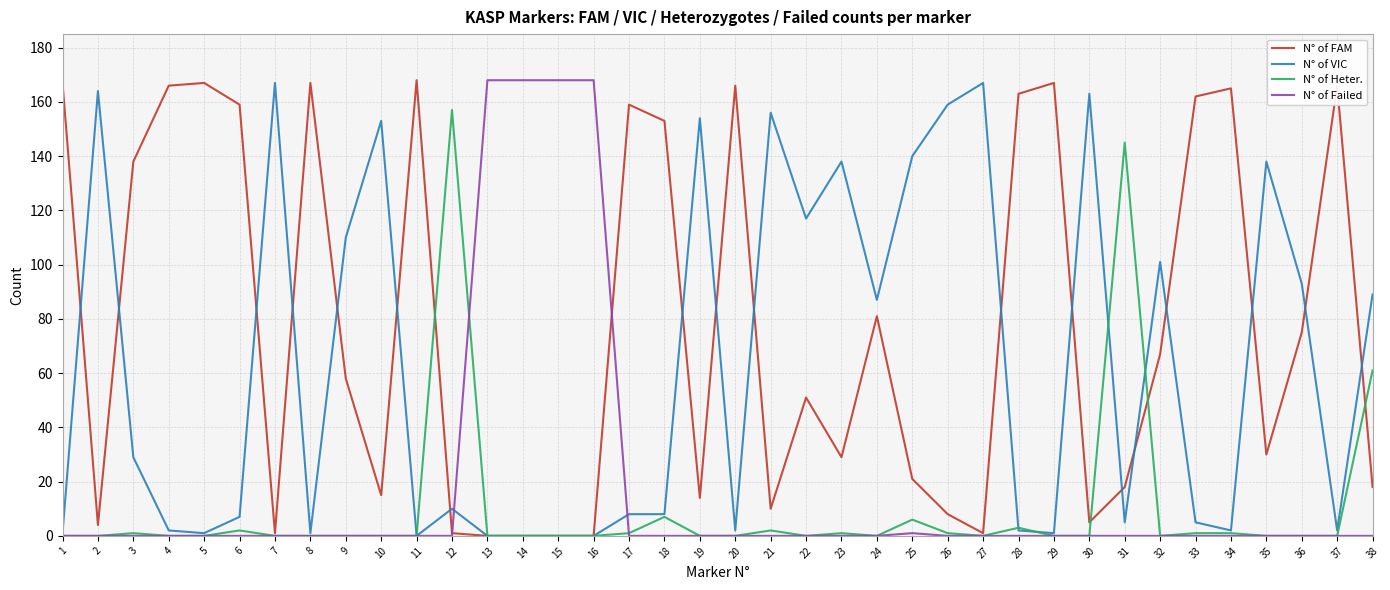

How many series are shown in this chart?

4